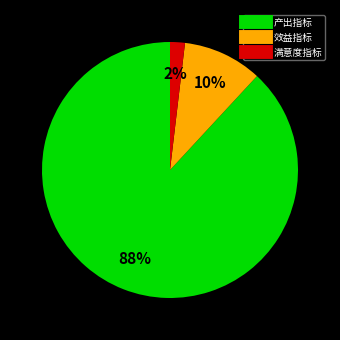

Which category accounts for the majority?

产出指标